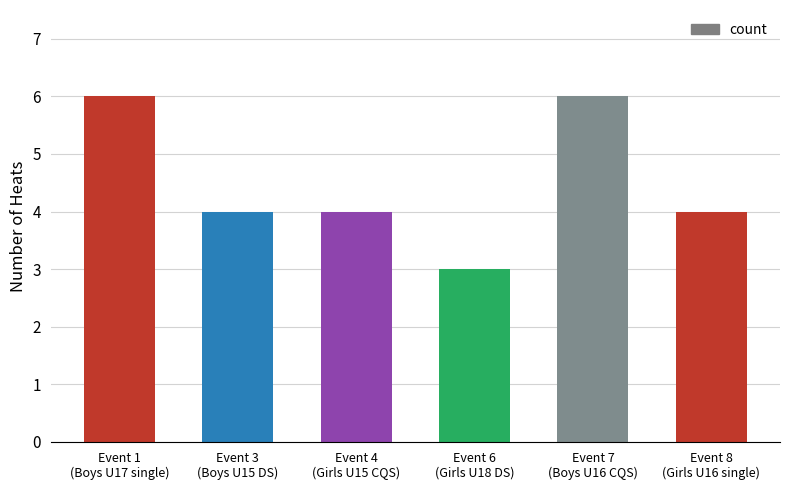

What is the maximum value shown in the chart?

6